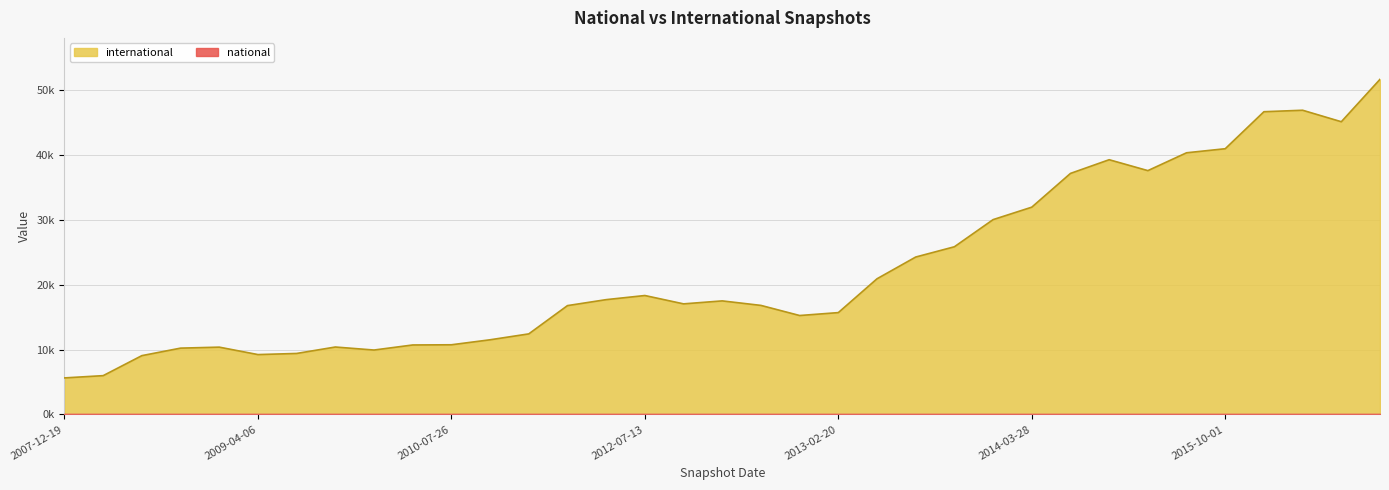

What is the change in value from 2016-04-05 to 2016-01-04?

-1543